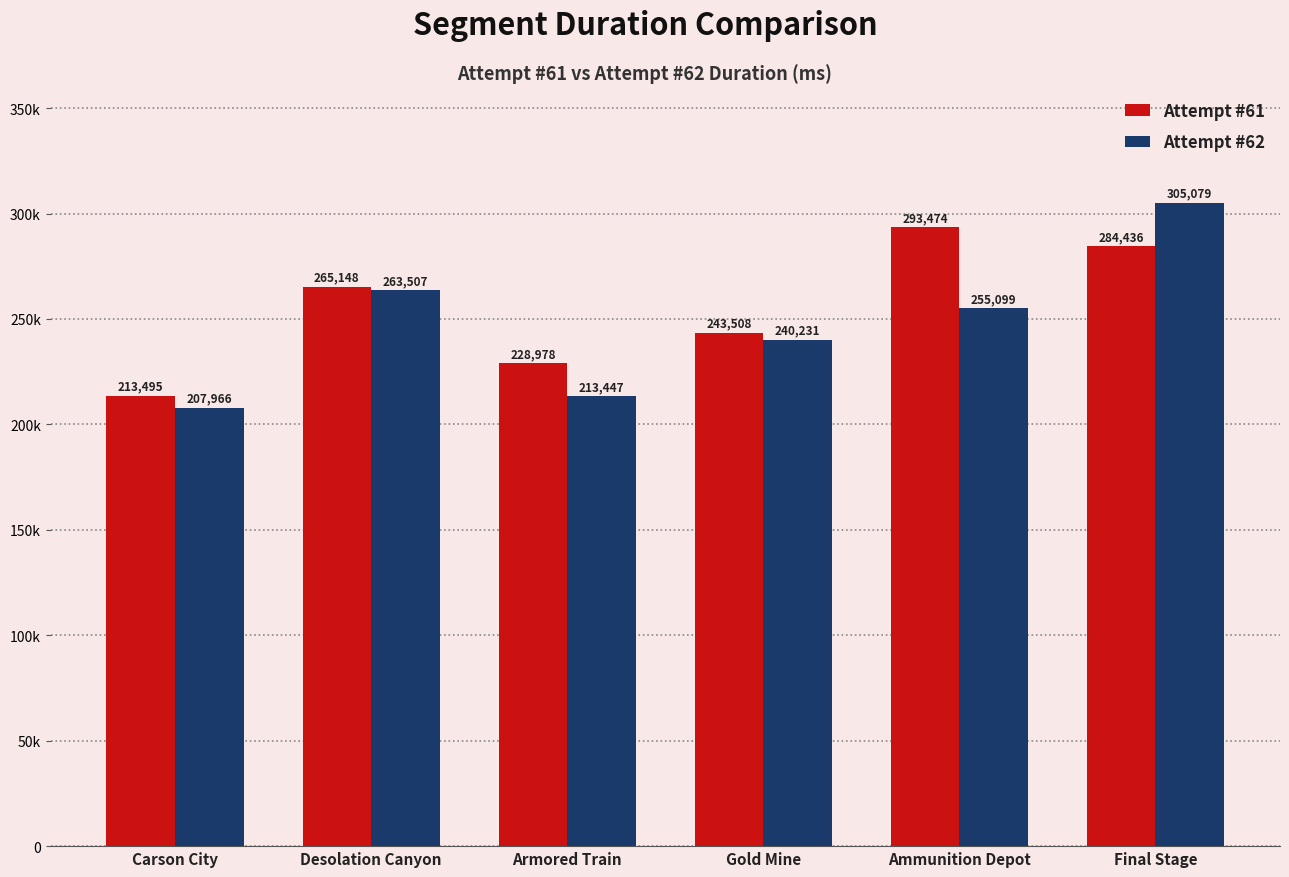

What is the sum of the Attempt #62 values at Final Stage and Carson City?

513045